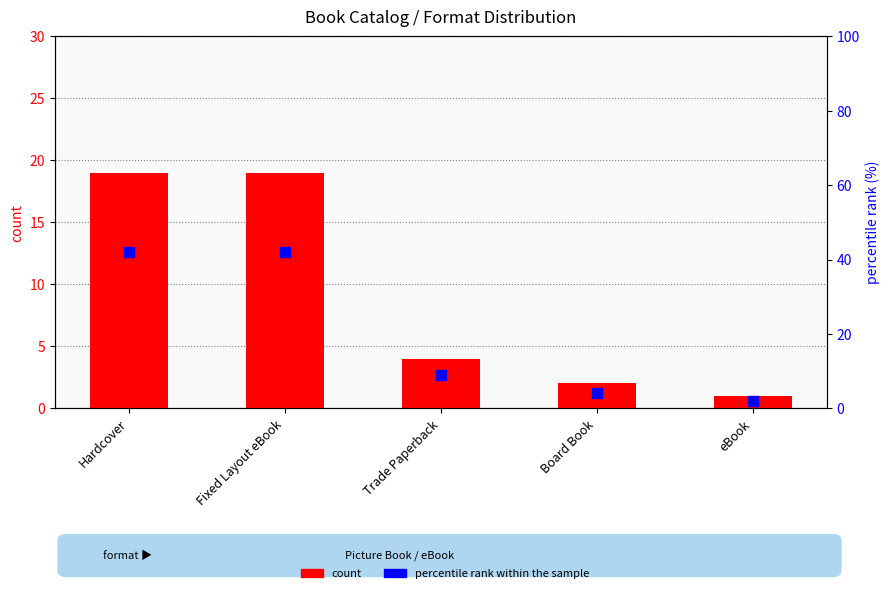

Which series contains the lowest Y value?

count